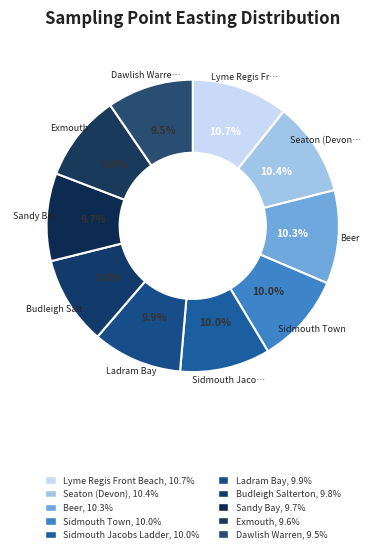

How many segments does this pie chart have?

10